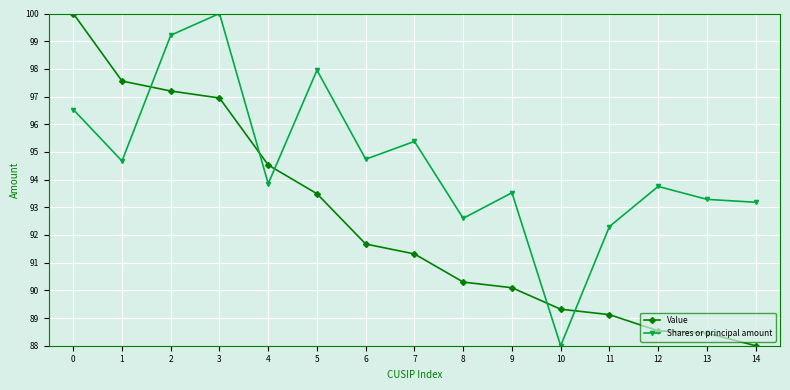

Which series has the largest total across all categories?

Shares or principal amount